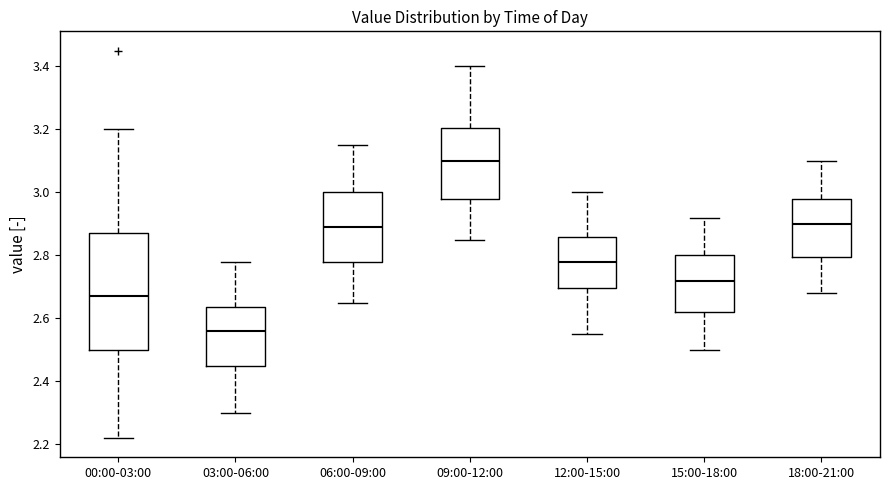

Which box's median line is the lowest?

03:00-06:00